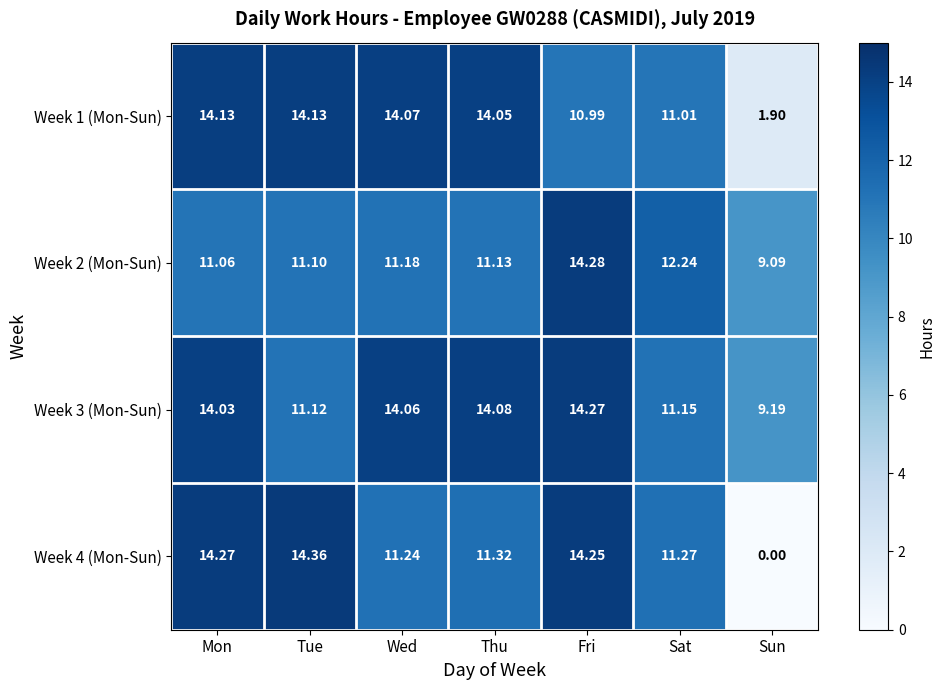

Is the value of Week 3 (Mon-Sun) at Mon greater than the value of Week 1 (Mon-Sun) at Thu?

No